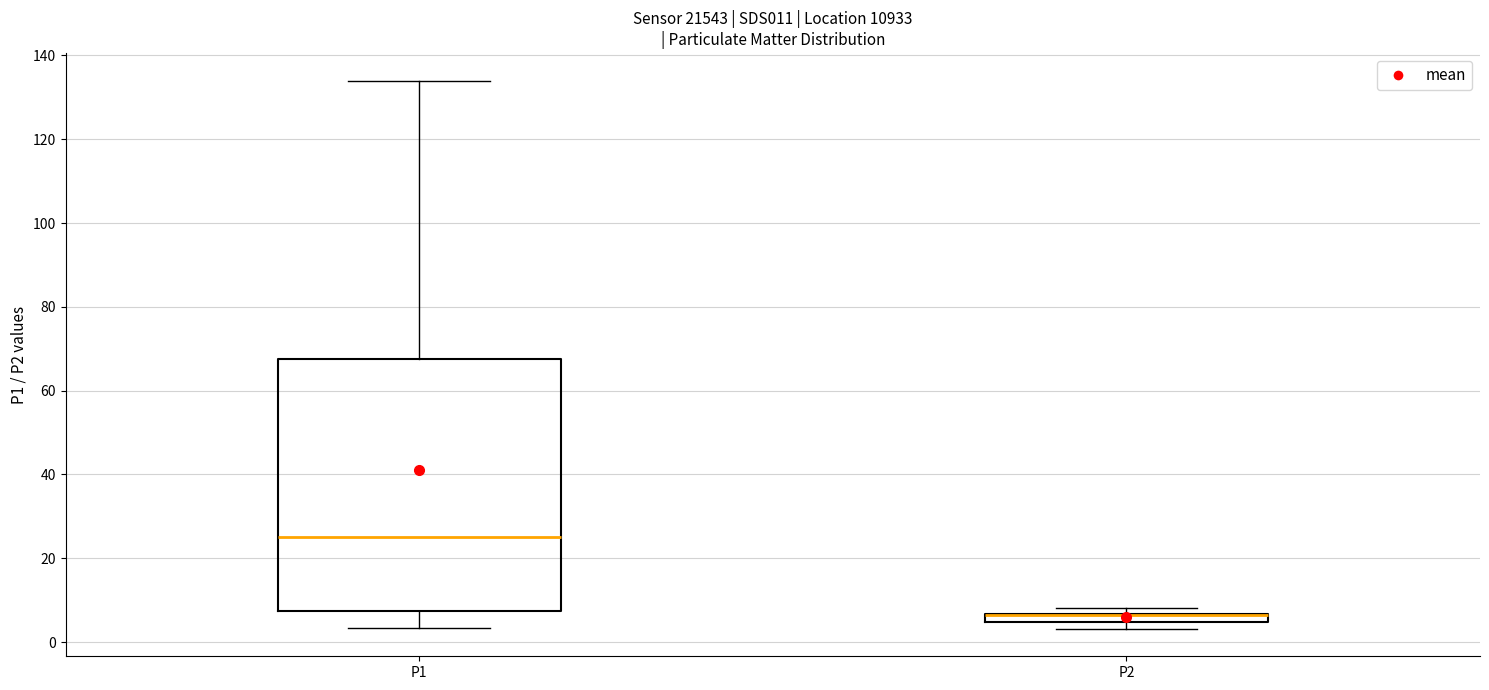

Which box is the tallest, from its lower edge to its upper edge?

P1